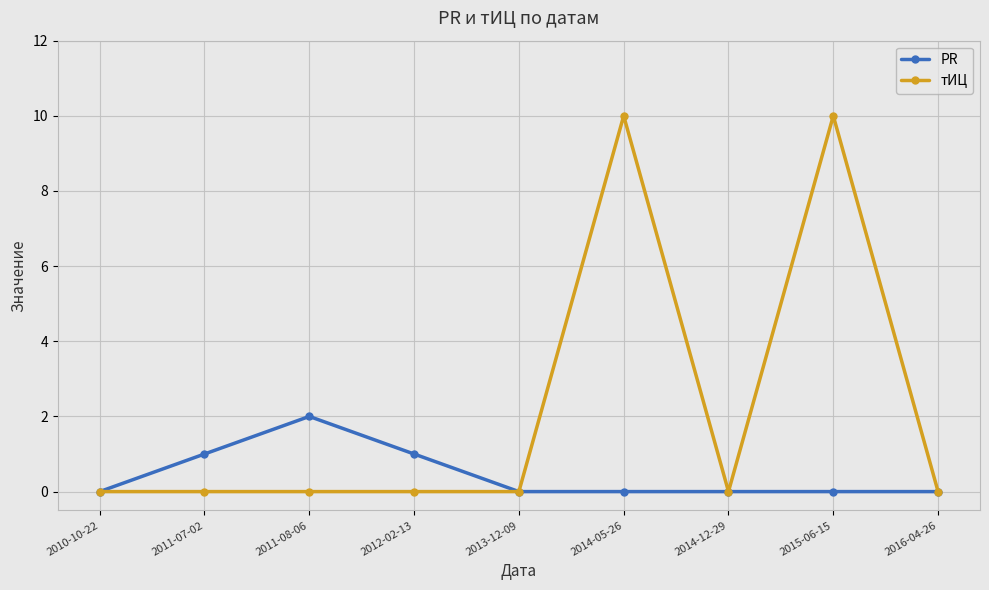

What is the highest value of the тИЦ series?

10